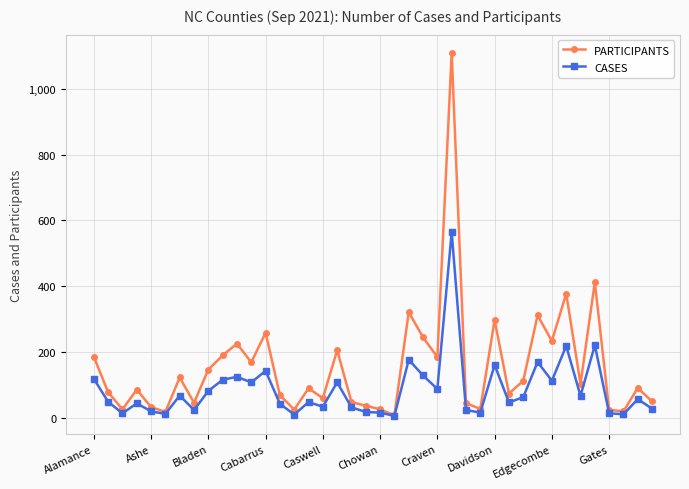

Rank the series by their maximum value, from highest to lowest.

PARTICIPANTS, CASES